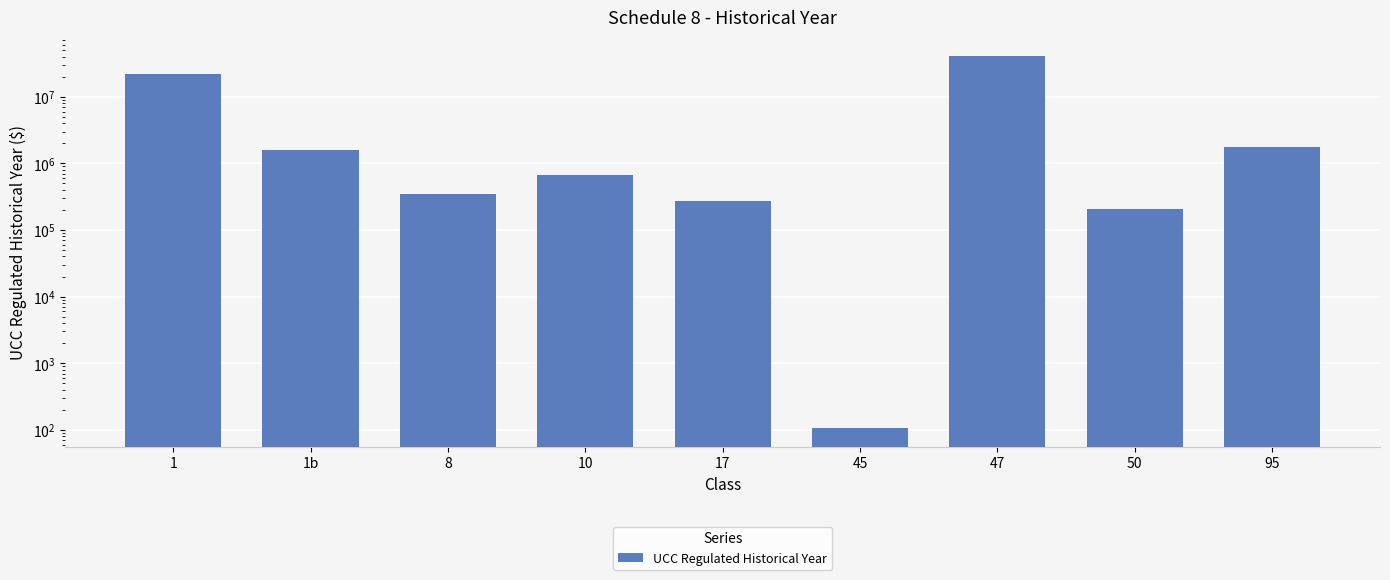

What is the difference between the maximum and second lowest values?

40706277.0